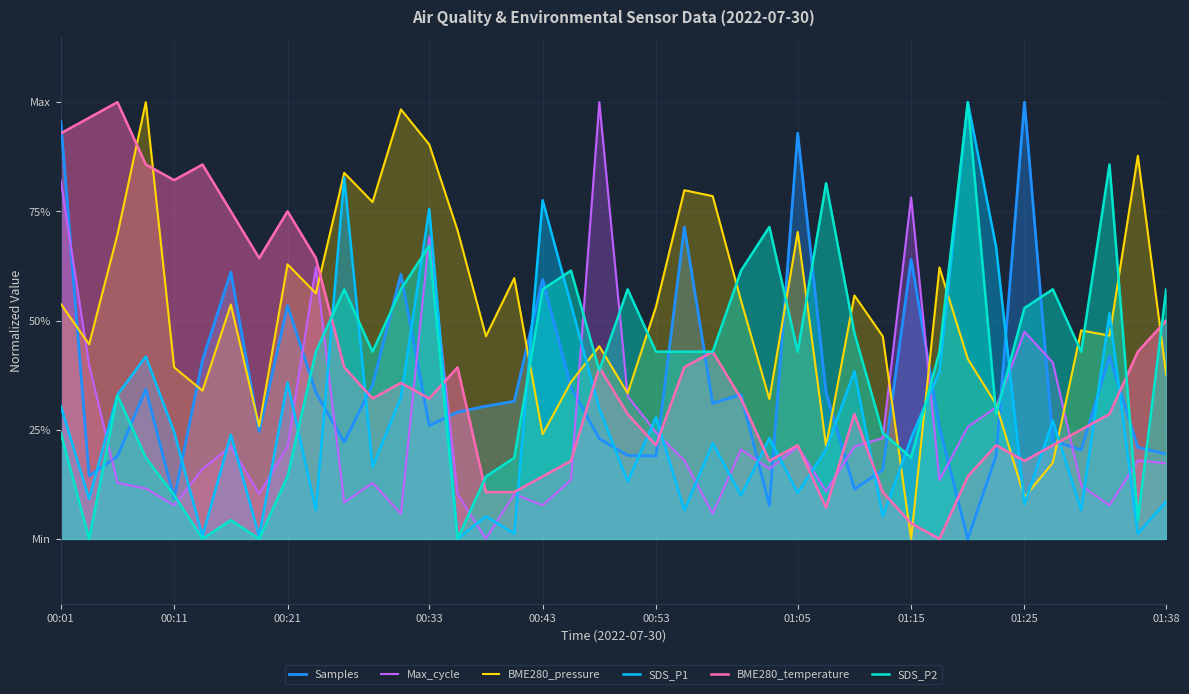

At which category does the chart reach its minimum across all series?

32